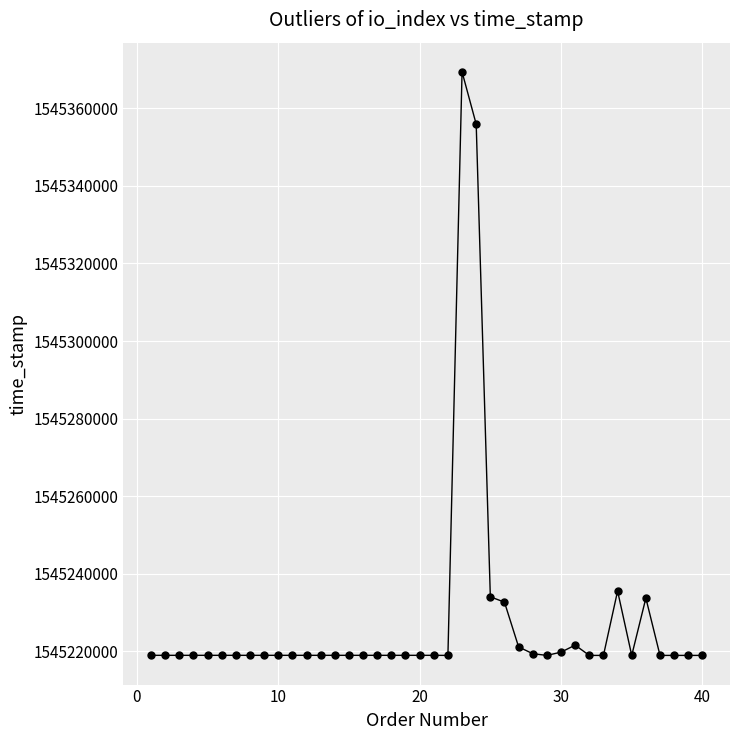

True or false: there are more than 1 points higher than both neighbors.

True